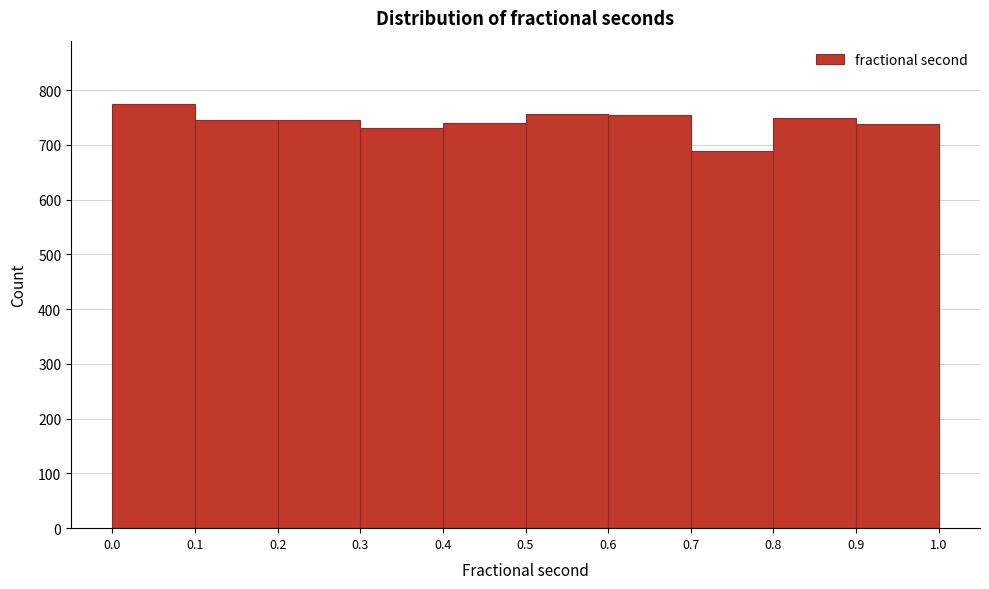

What is the height of the bar covering 0.6 to 0.7 on the x-axis? The values are not printed on the chart, so give them approximately, as read against the axis.

750